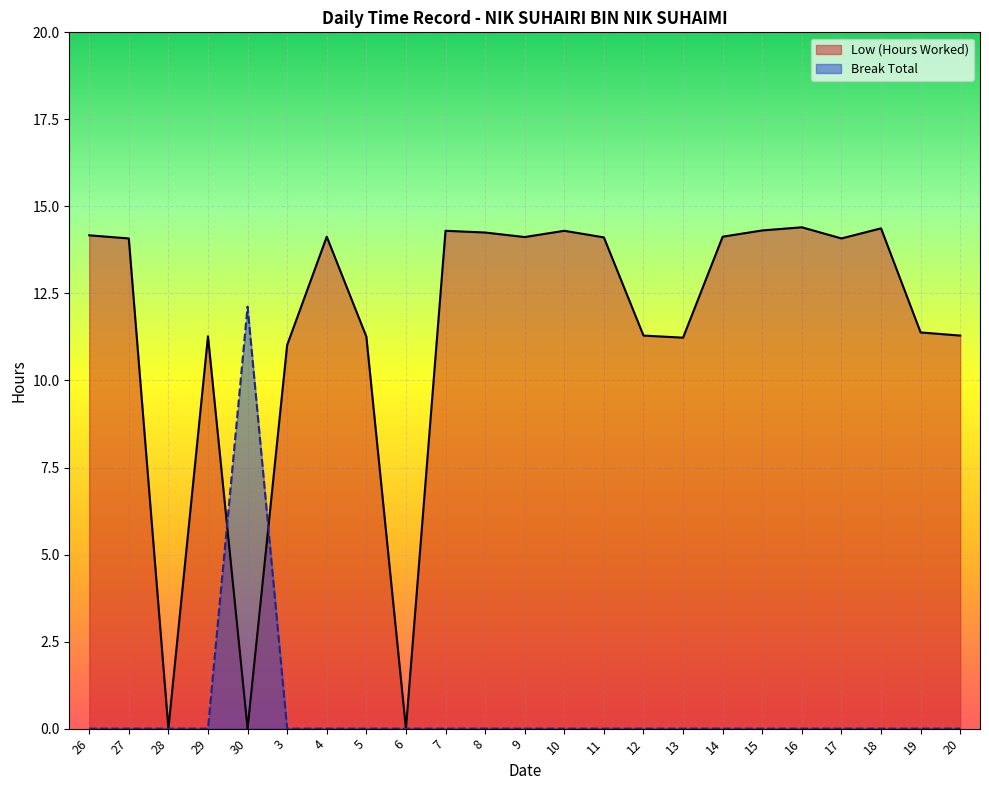

How many lines are shown in the chart?

2